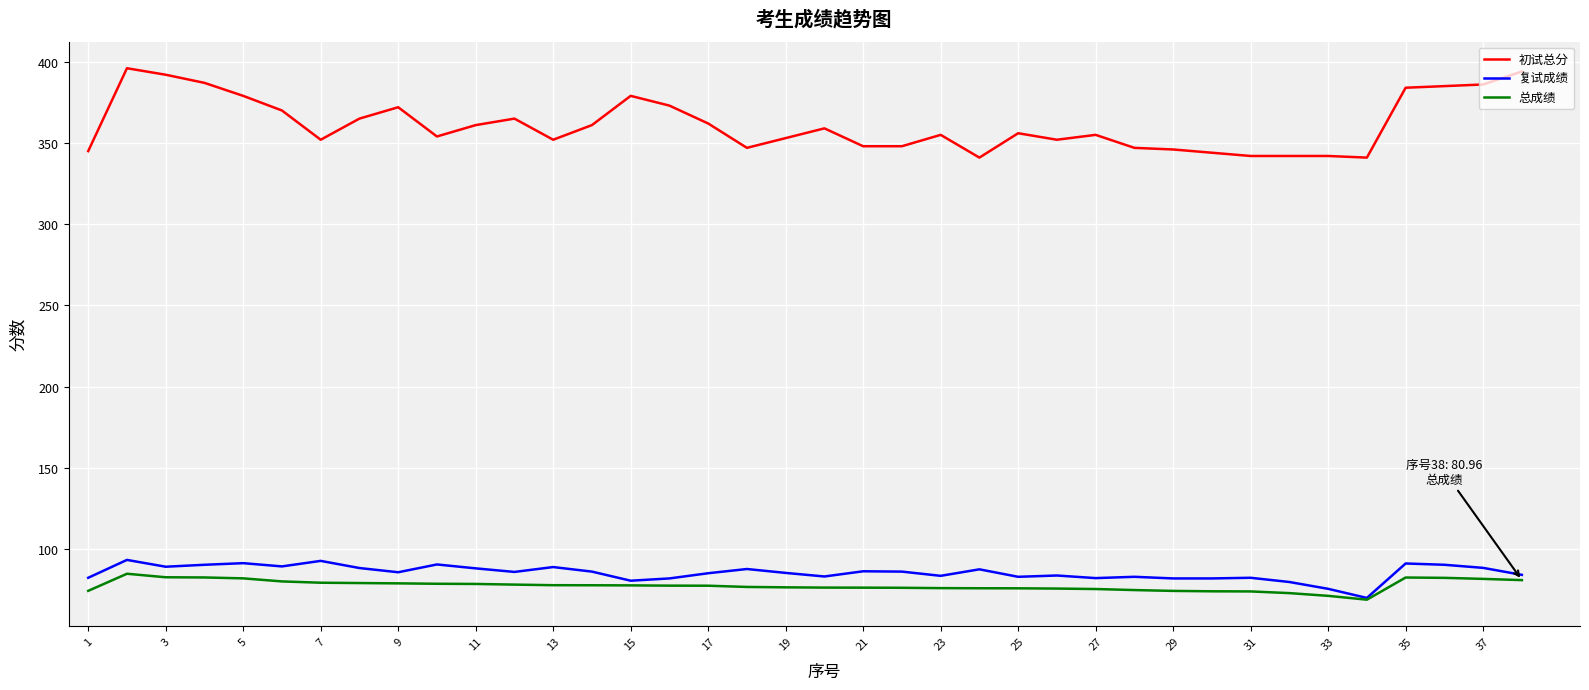

Which series has the largest total across all categories?

初试总分